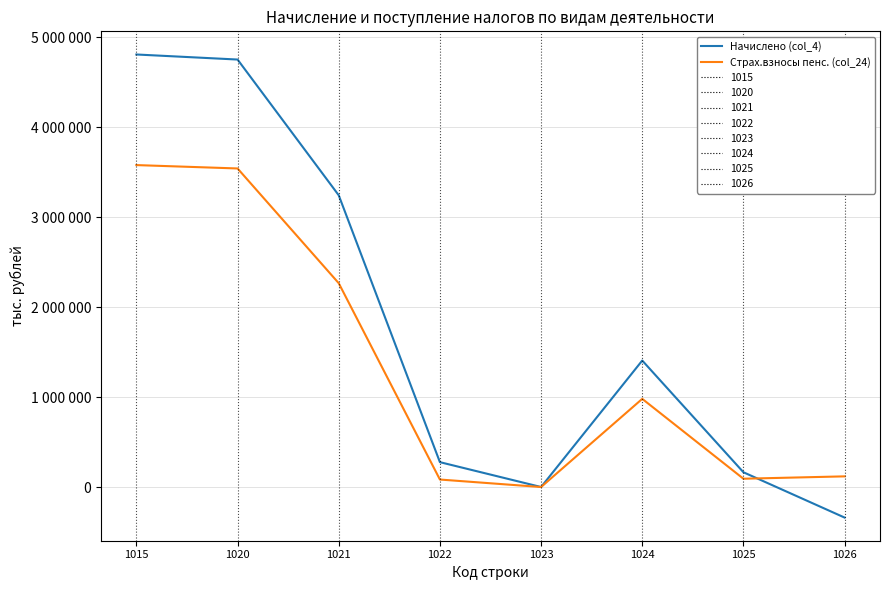

Is the value of Начислено (col_4) at 1022 greater than the value of Страх.взносы пенс. (col_24) at 1021?

No